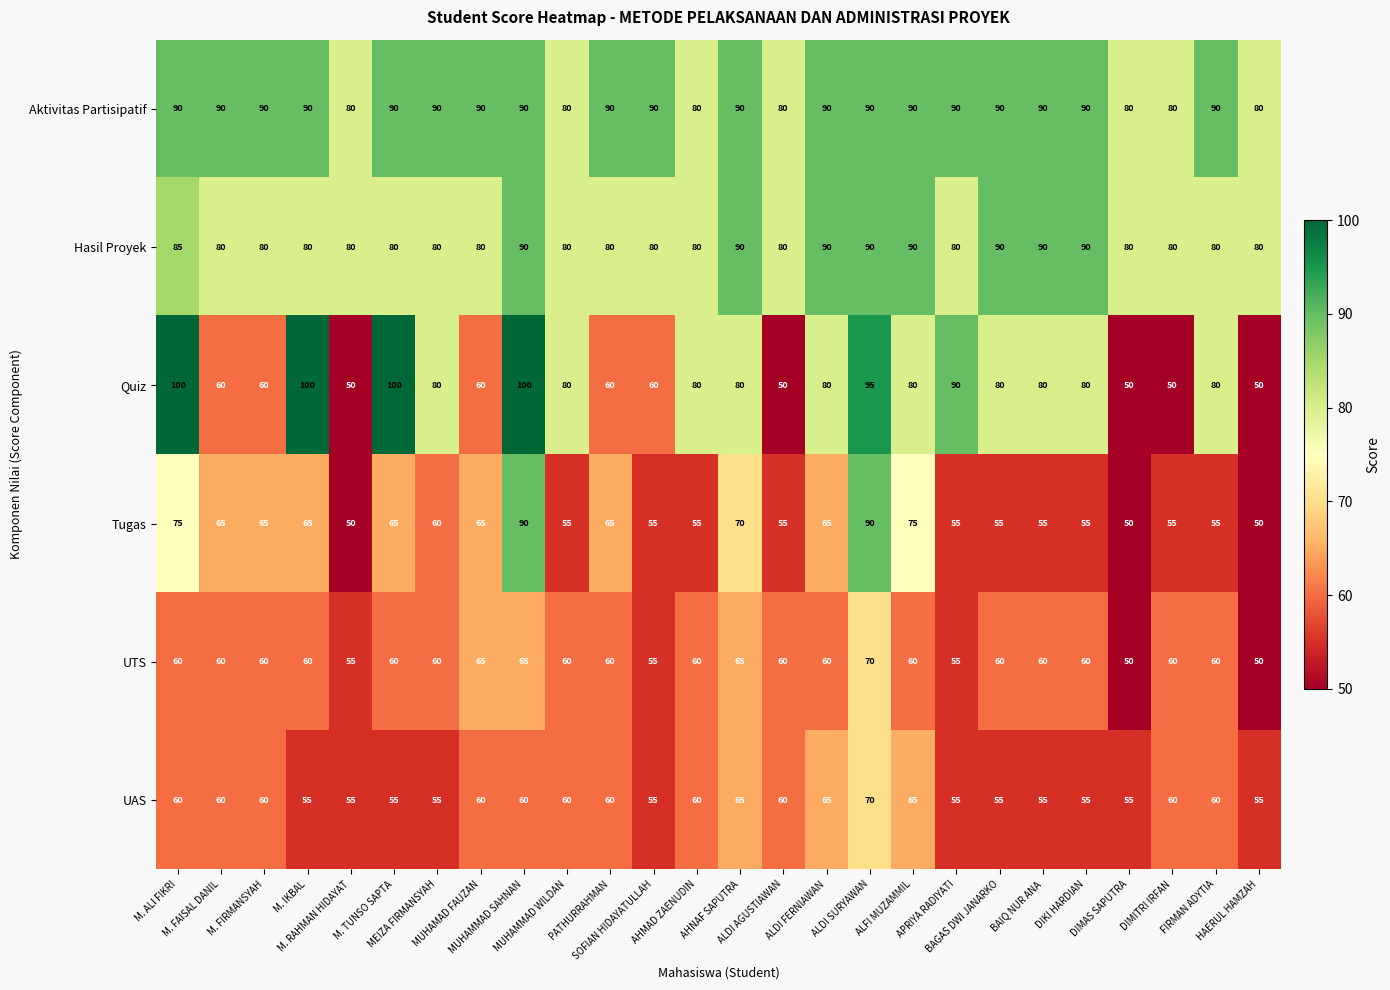

Between MUHAMAD FAUZAN and AHNAF SAPUTRA, which series saw the biggest shift?

Quiz